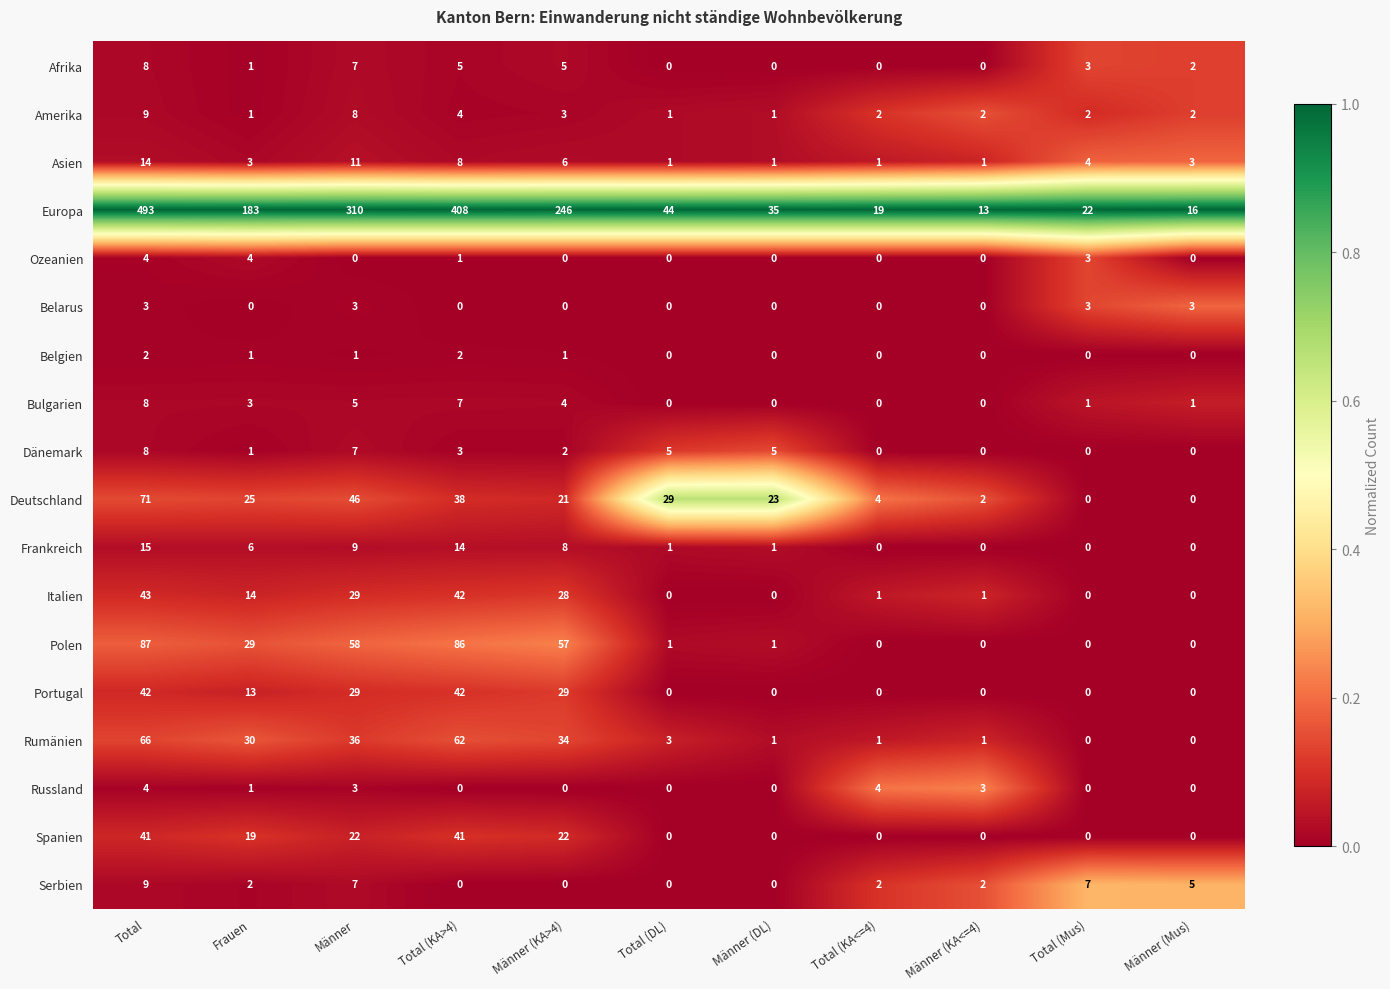

How many distinct data groups are displayed?

18